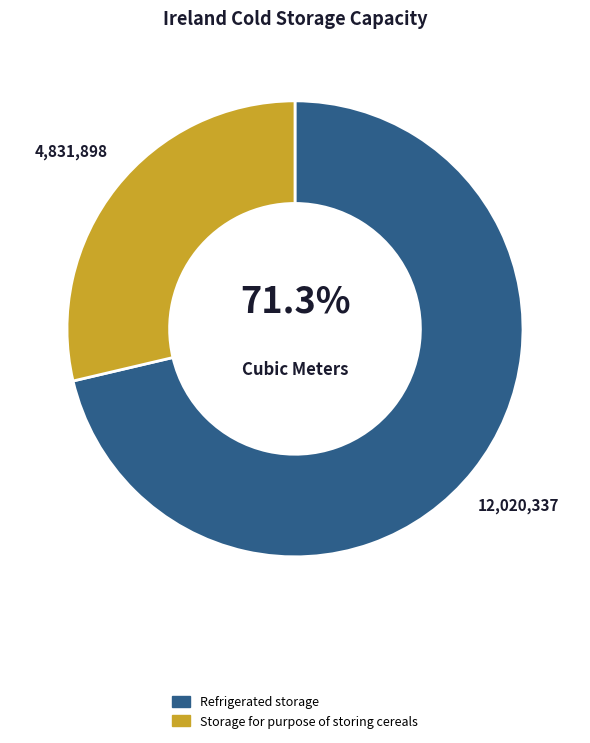

How many slices are in this pie chart?

2